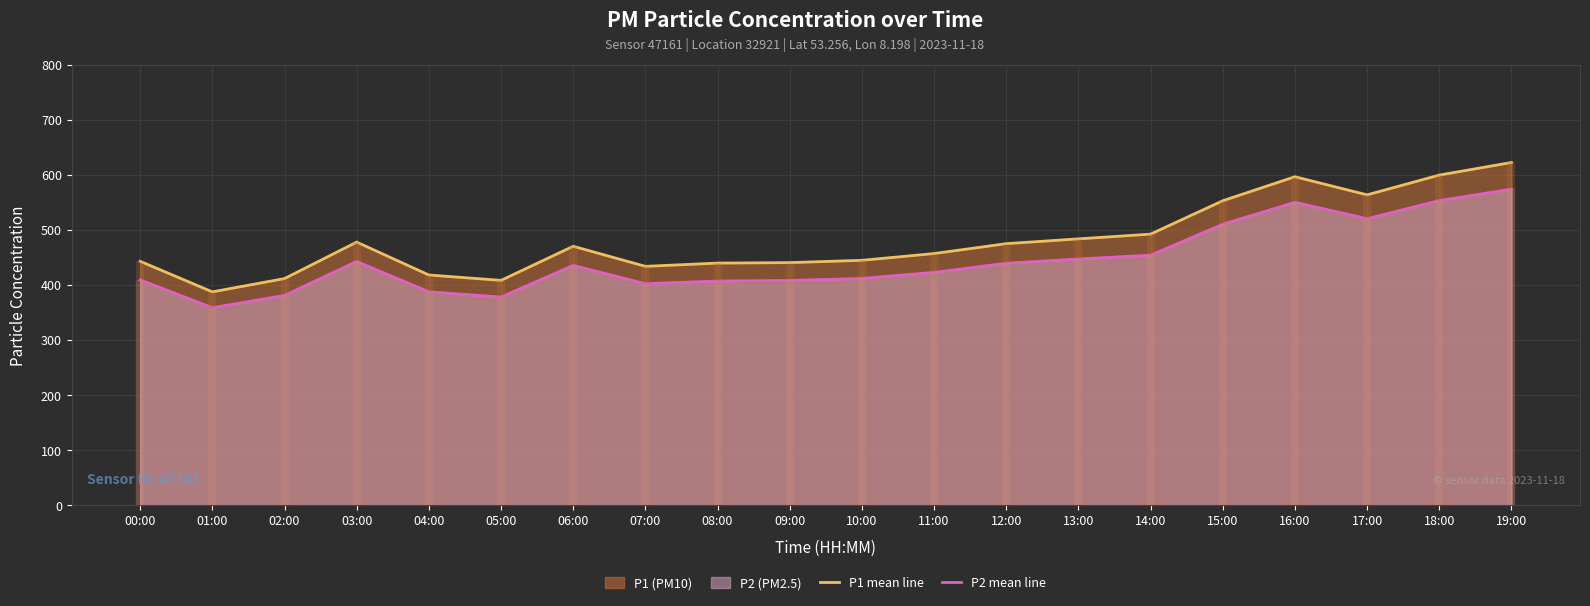

What is the label of the 4th point from the right?

16:00